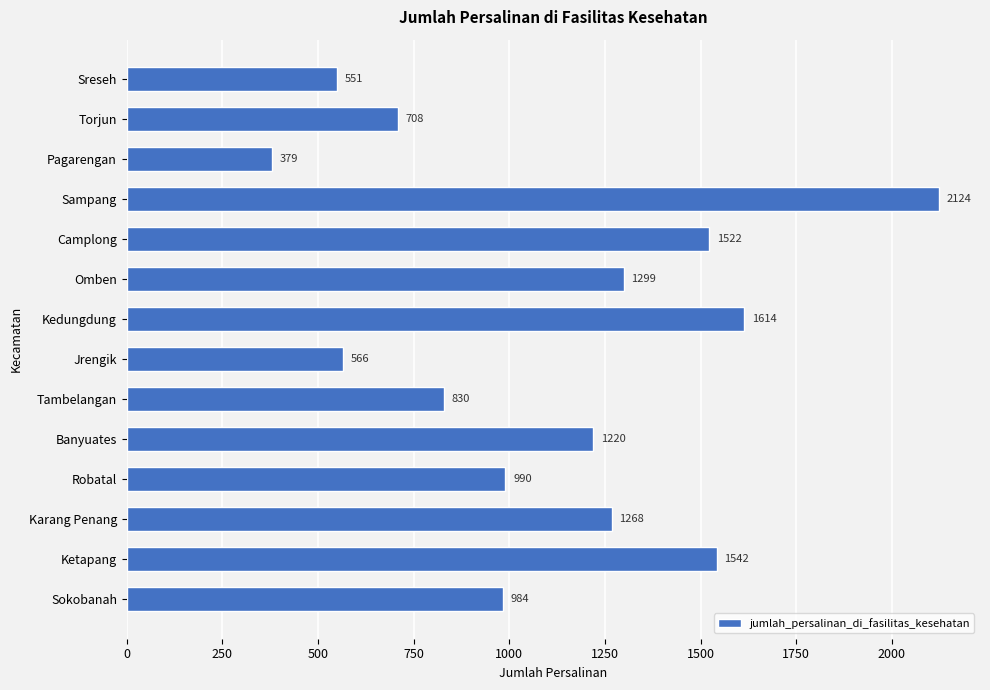

Read the value at Camplong, to the nearest 10.

1520